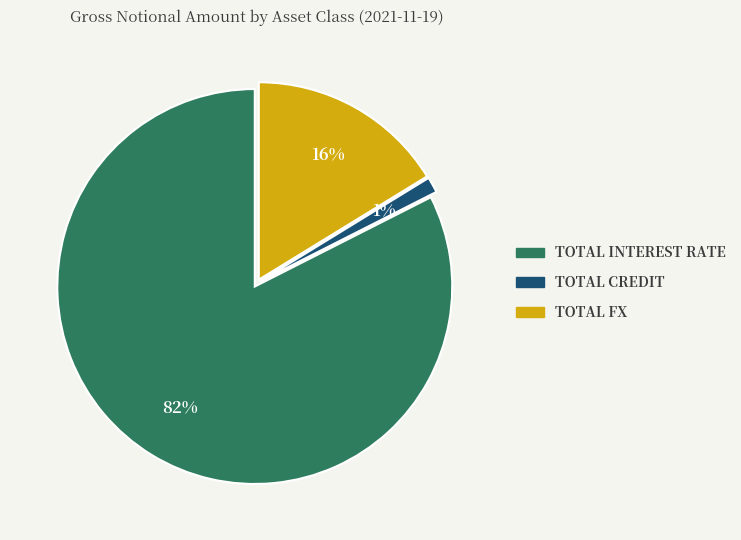

Is there any slice that represents more than half of the pie?

Yes